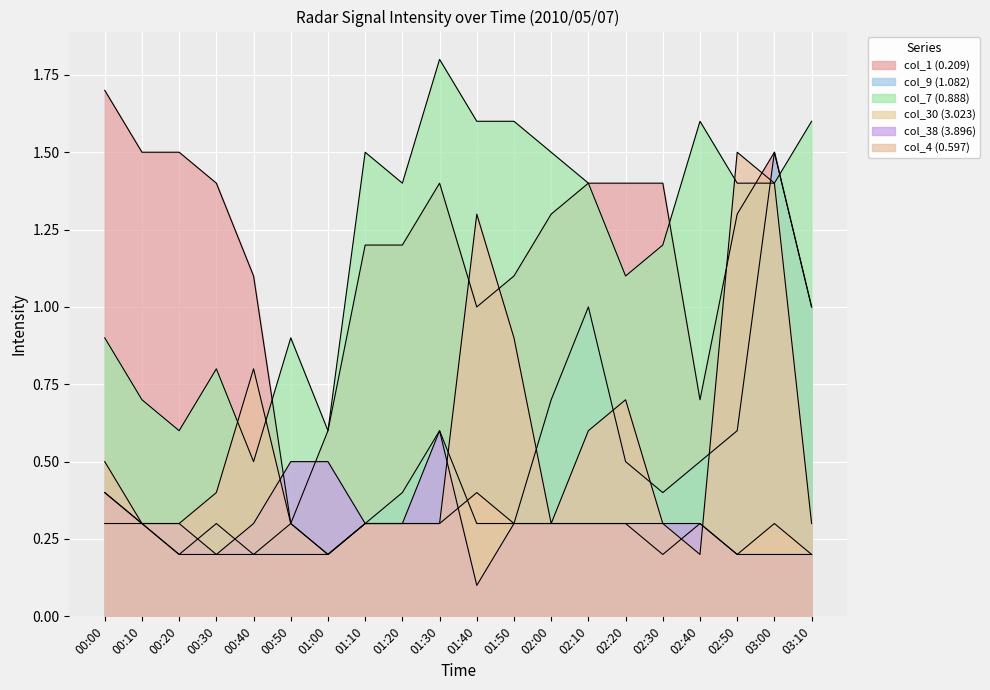

What is the average value of the col_38 (3.896) series?

0.3